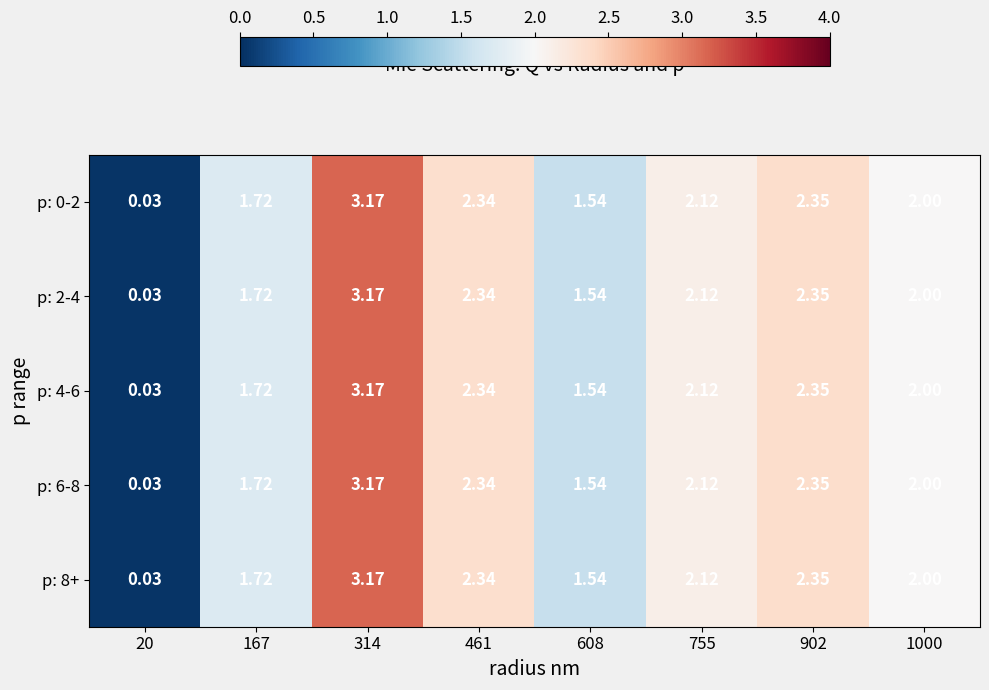

Is the value of p: 0-2 at 608 greater than the value of p: 4-6 at 1000?

No